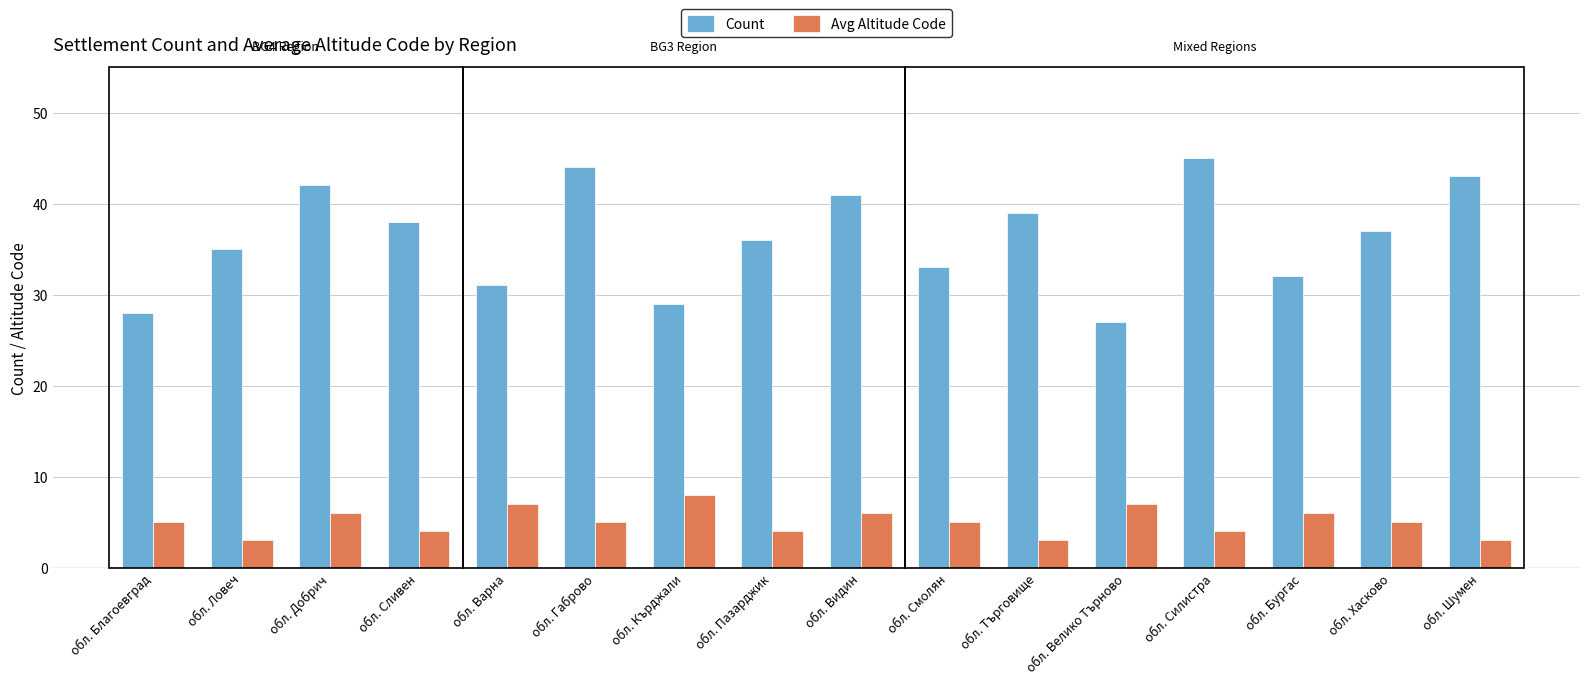

What is the minimum value shown in the chart?

3